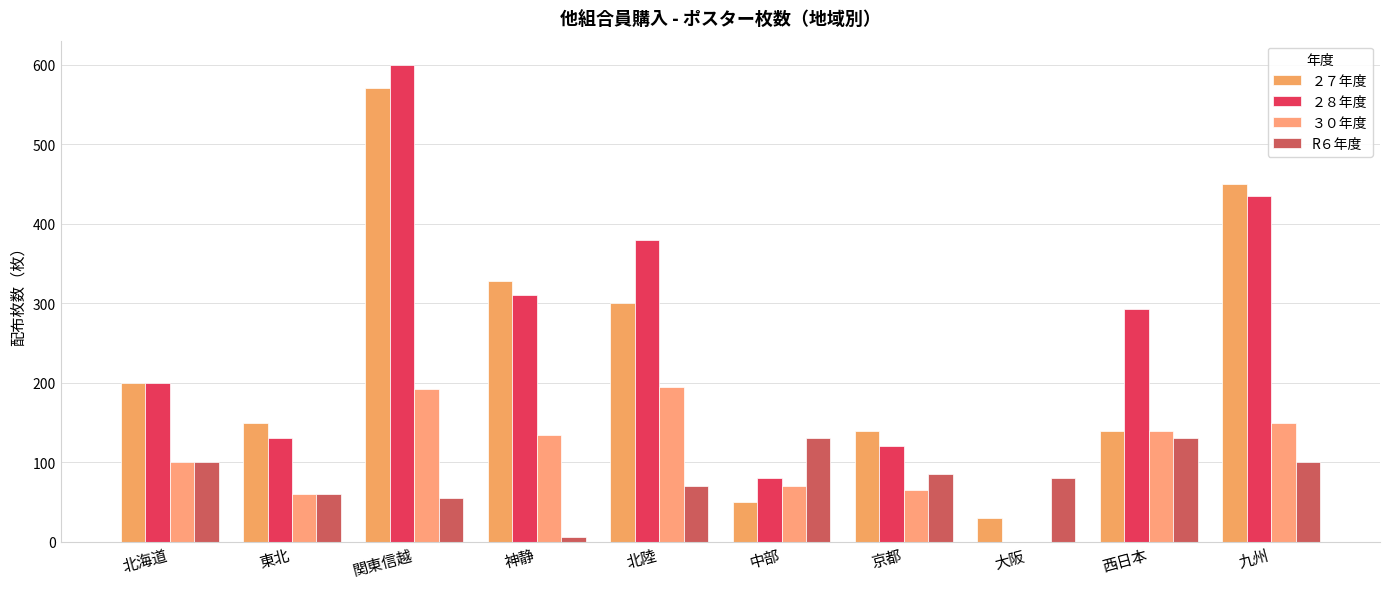

Read the R６年度 value at 神静.

6